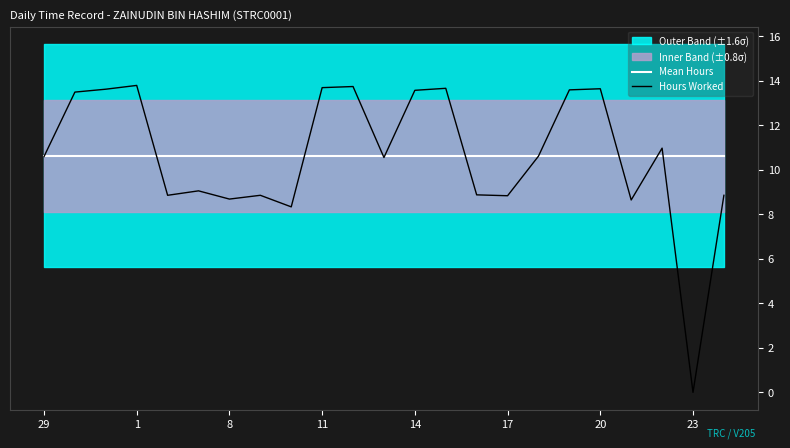

At which label does Hours Worked first exceed 10?

29